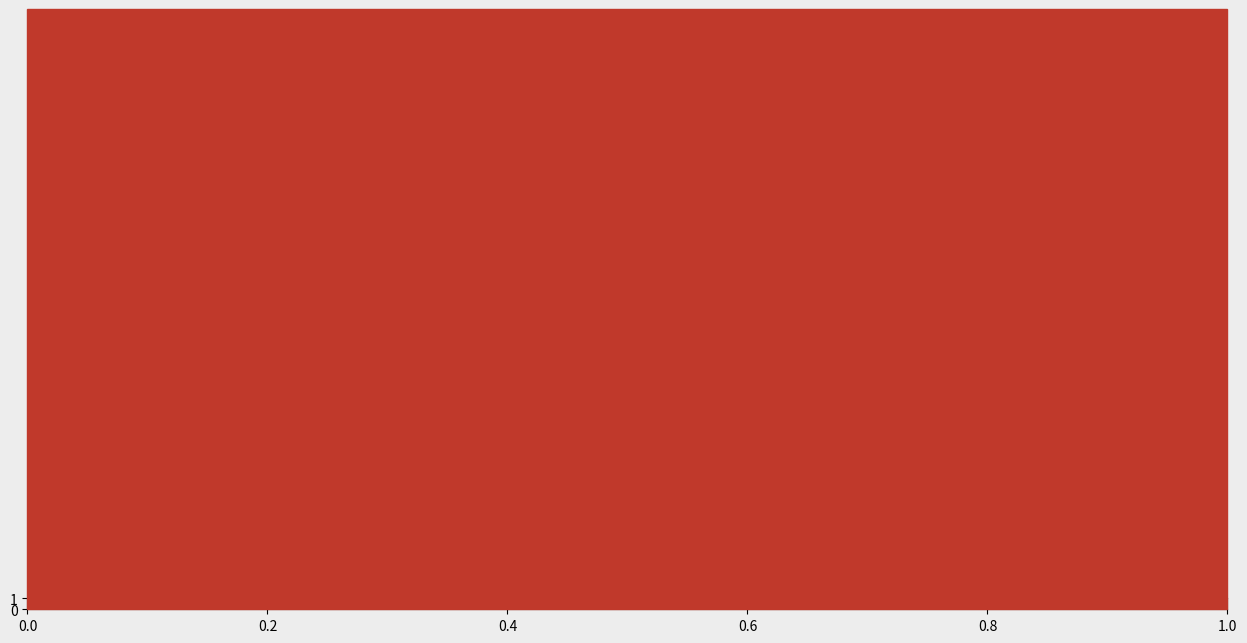

Between mt07bce010e and mo090, which series saw the biggest shift?

Materiaux / Equipements